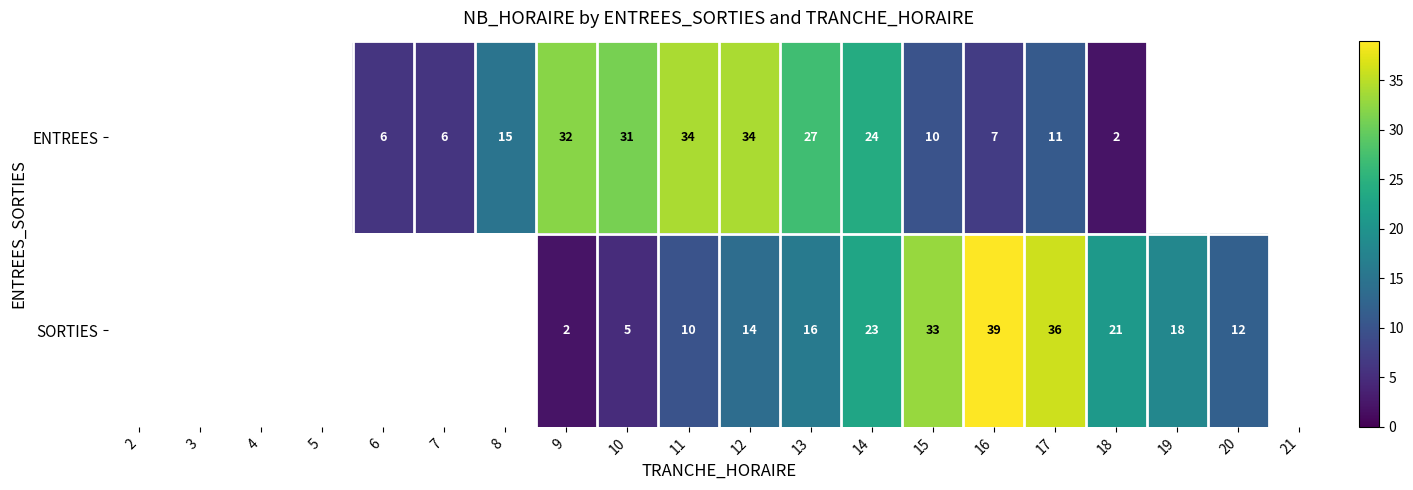

Rank the series at 14 from lowest to highest value.

SORTIES, ENTREES